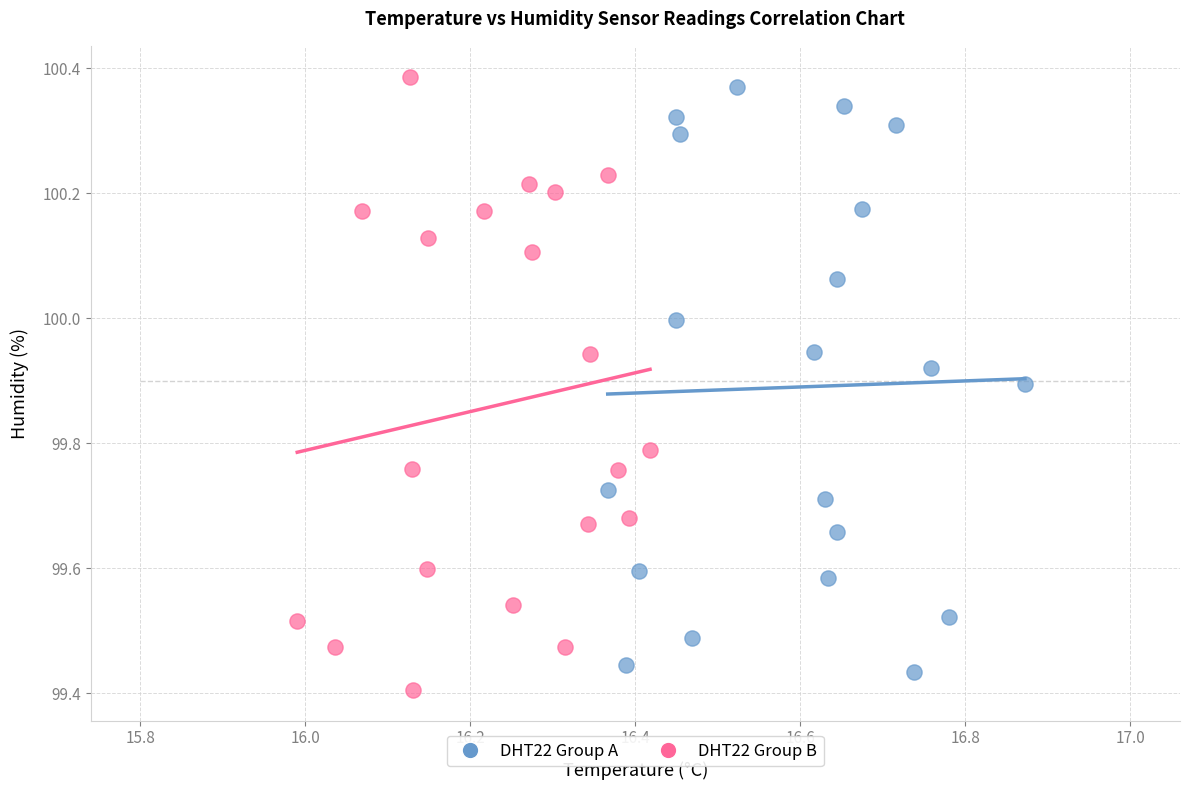

What are all the series names shown in the legend?

DHT22 Group A, DHT22 Group B